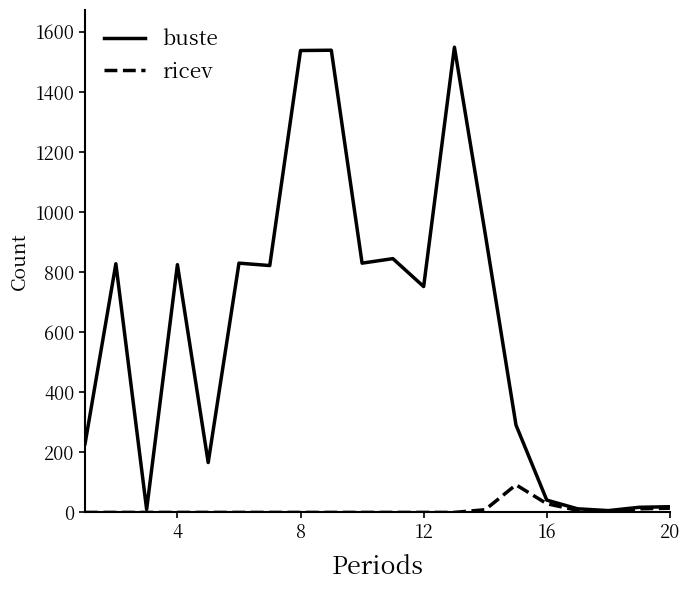

Which series has the largest total across all categories?

buste